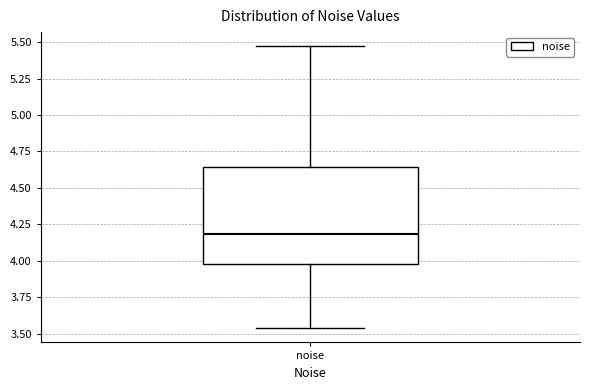

Where is the upper edge of the box for noise on the y-axis? The values are not printed on the chart, so give them approximately, as read against the axis.

4.65